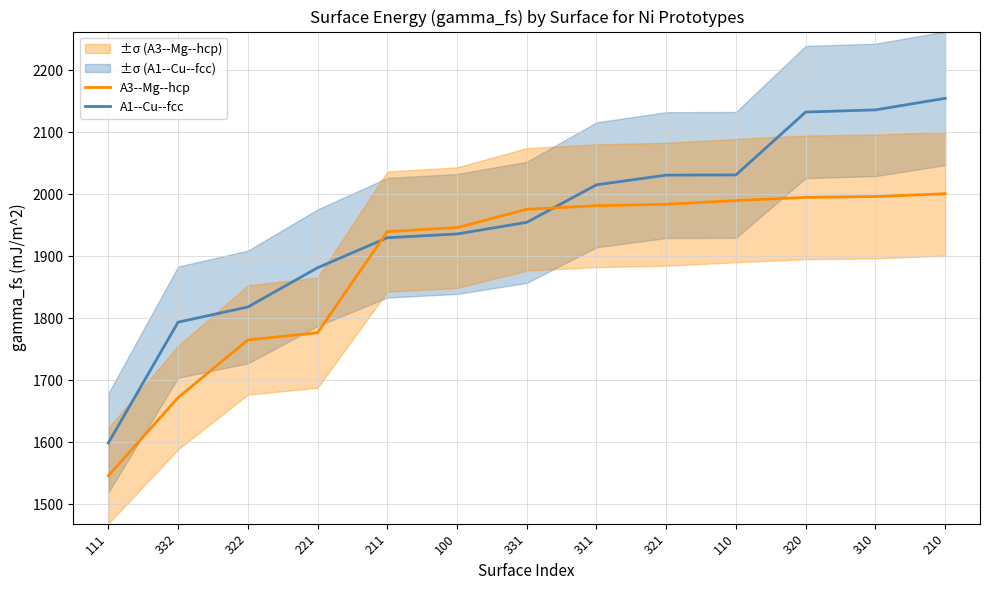

What is the label of the 6th point from the left?

100